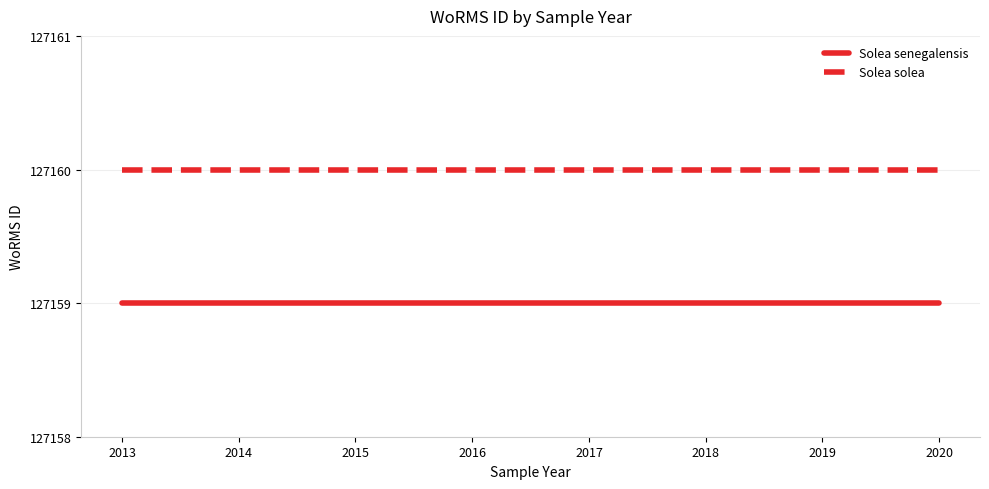

How many lines are shown in the chart?

2